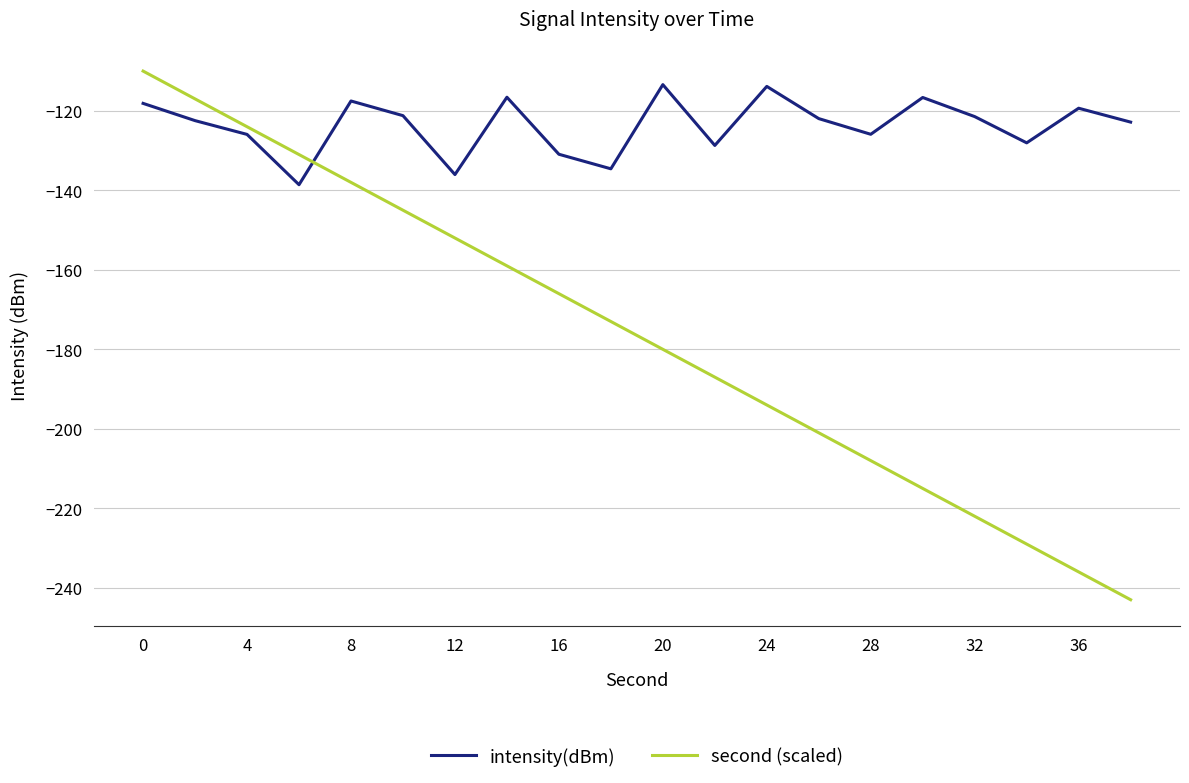

Is this an area chart (filled region under the line)?

No